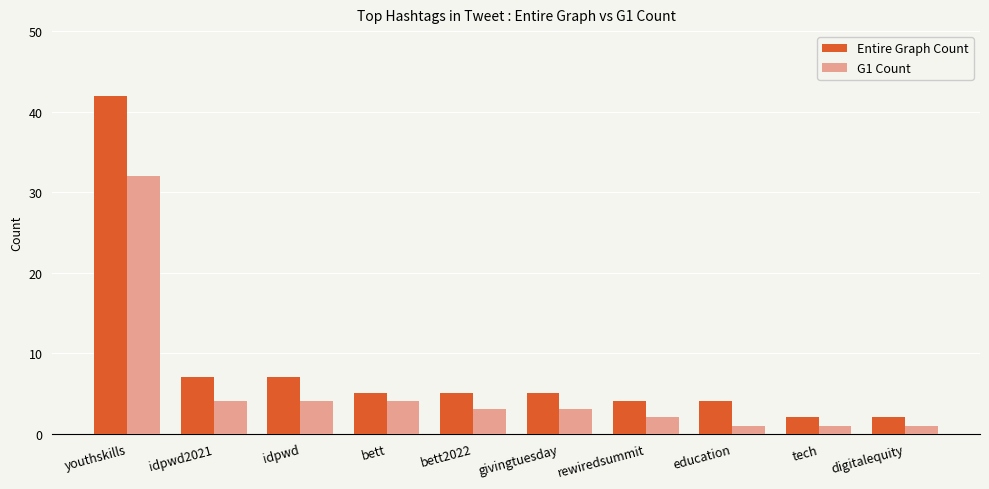

What is the value of the Entire Graph Count bar at the 7th from the left?

4